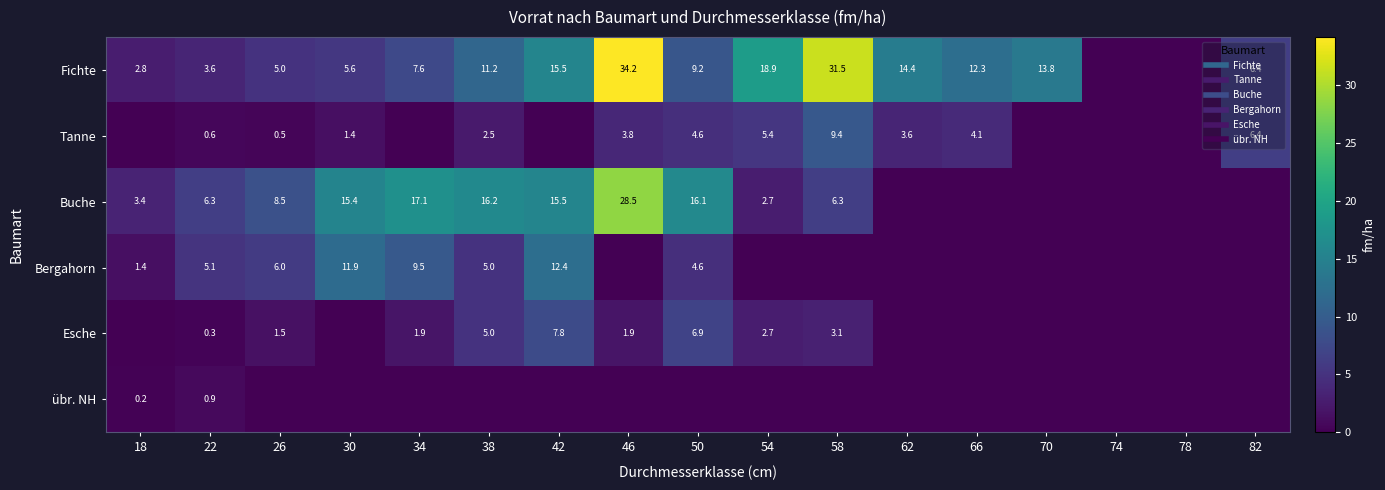

At which category is the sum across all series the highest?

46